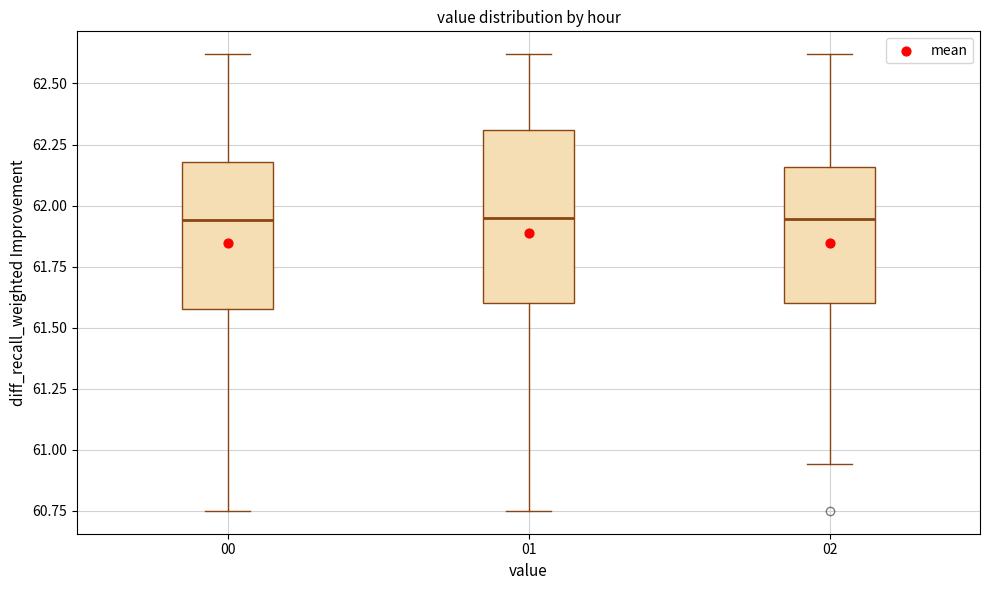

Comparing the boxes themselves (not the whiskers), which one is the tallest?

01